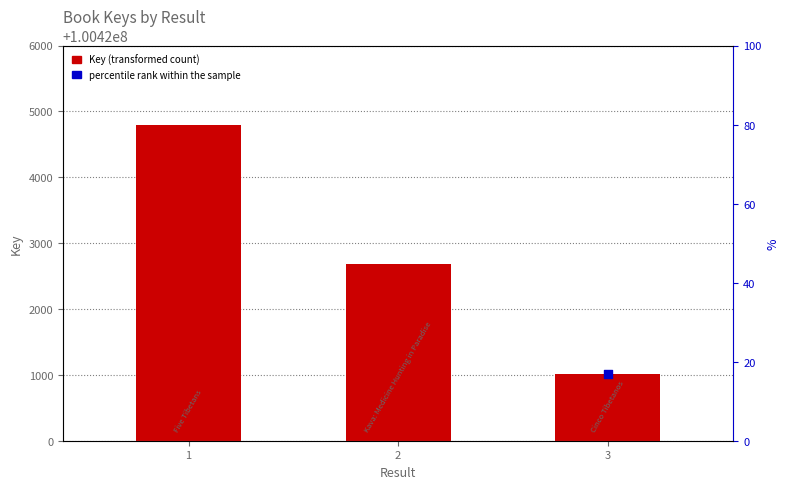

Is the value of Key (transformed count) at 2 greater than the value of percentile rank within the sample at 1?

Yes